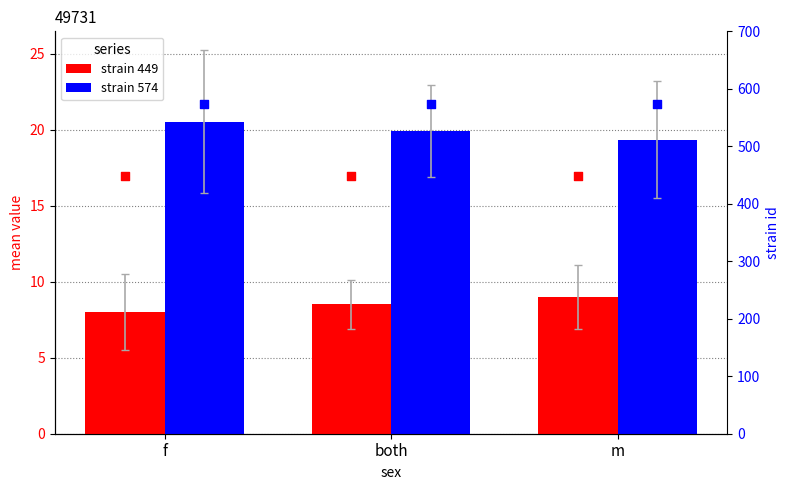

At how many categories does at least one series exceed 39?

3